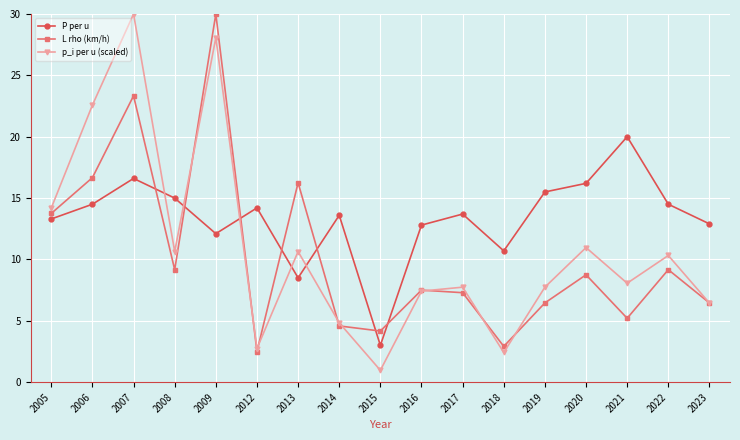

Is the value of p_i per u (scaled) at 2018 greater than the value of L rho (km/h) at 2014?

No